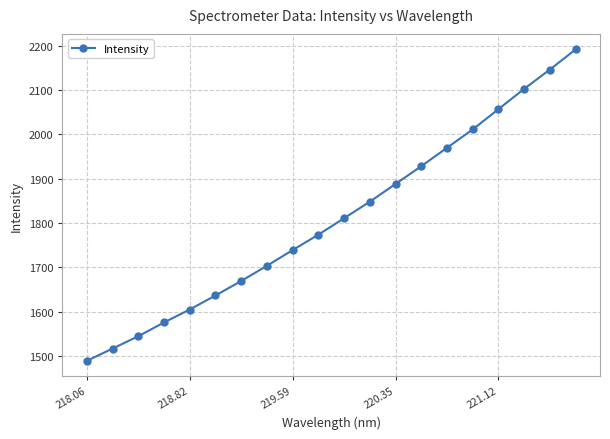

What is the average value?

1810.0